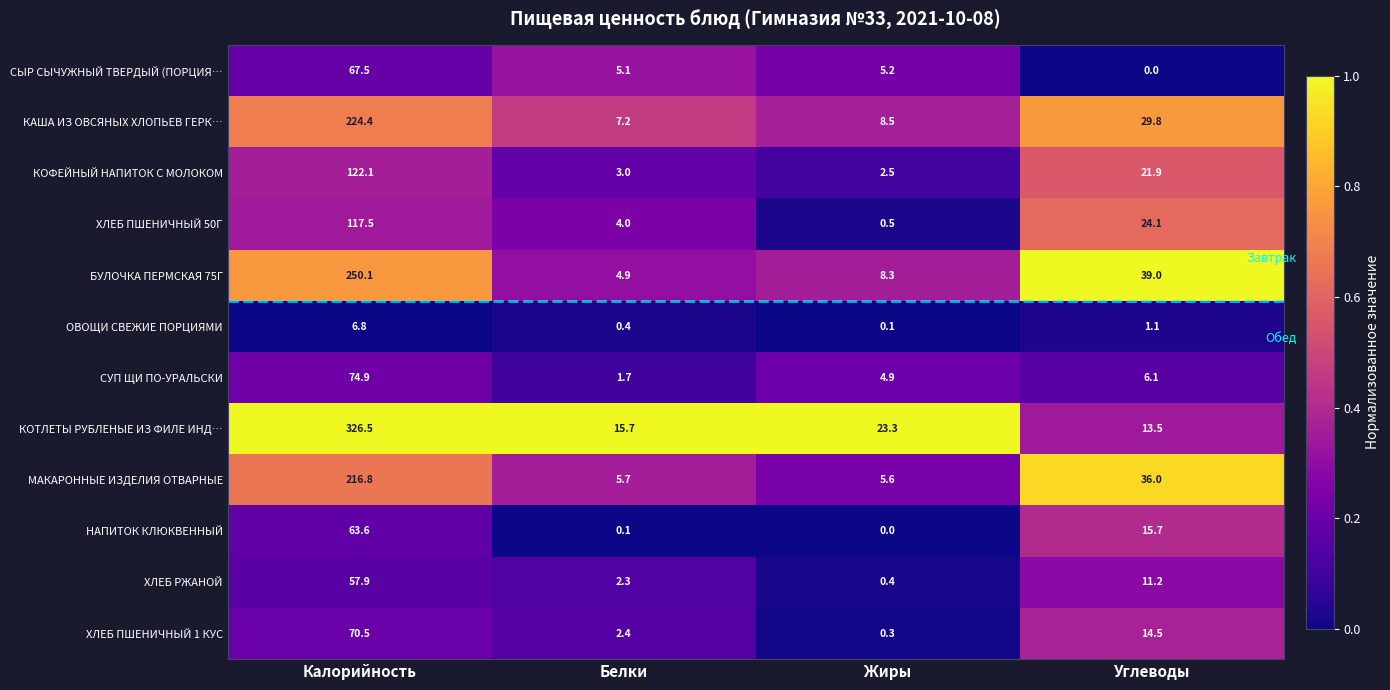

Which series has the largest range (max minus min)?

КОТЛЕТЫ РУБЛЕНЫЕ ИЗ ФИЛЕ ИНД…